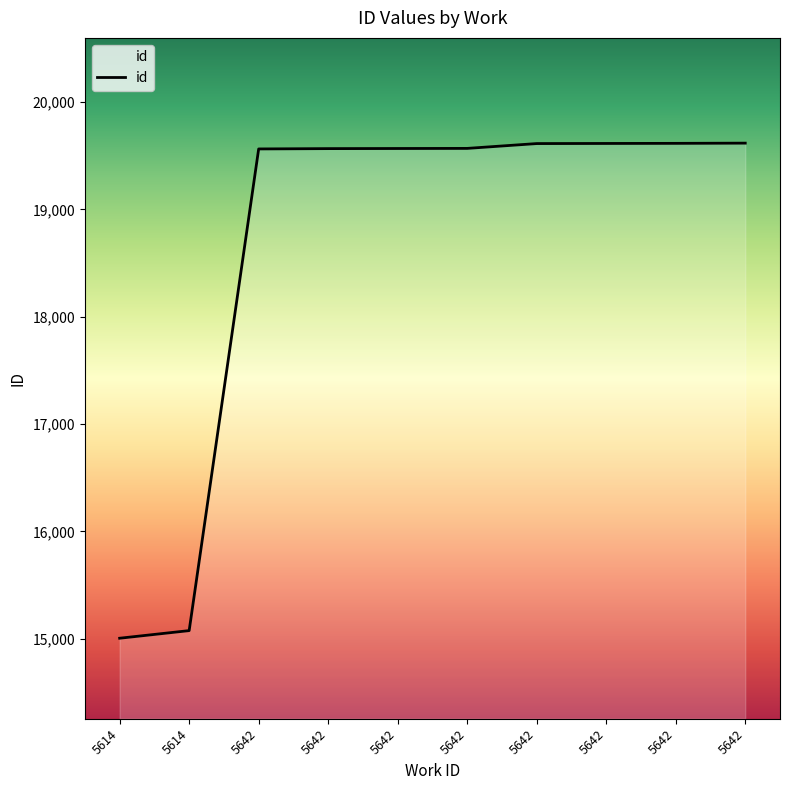

The value at 5642 is 31343. True or false?

False